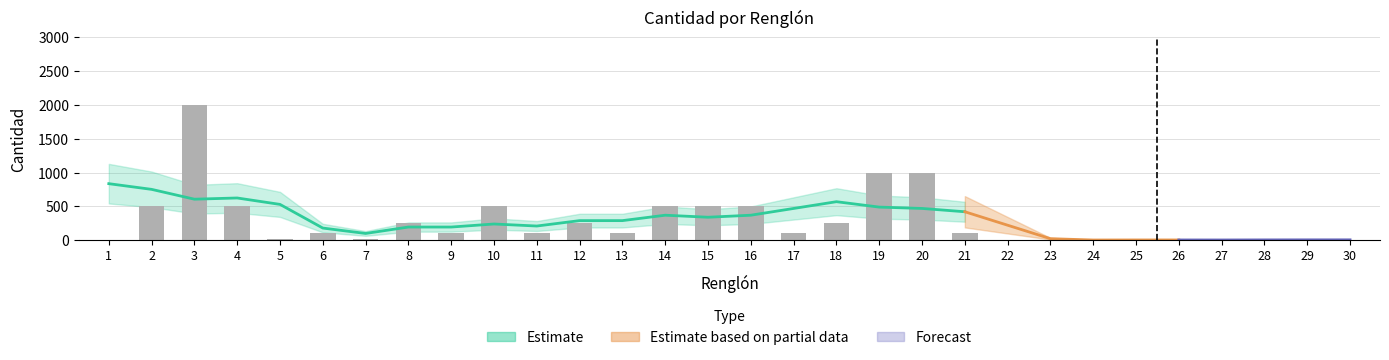

Approximately how many times larger is the value at 30 compared to 17?

0.1